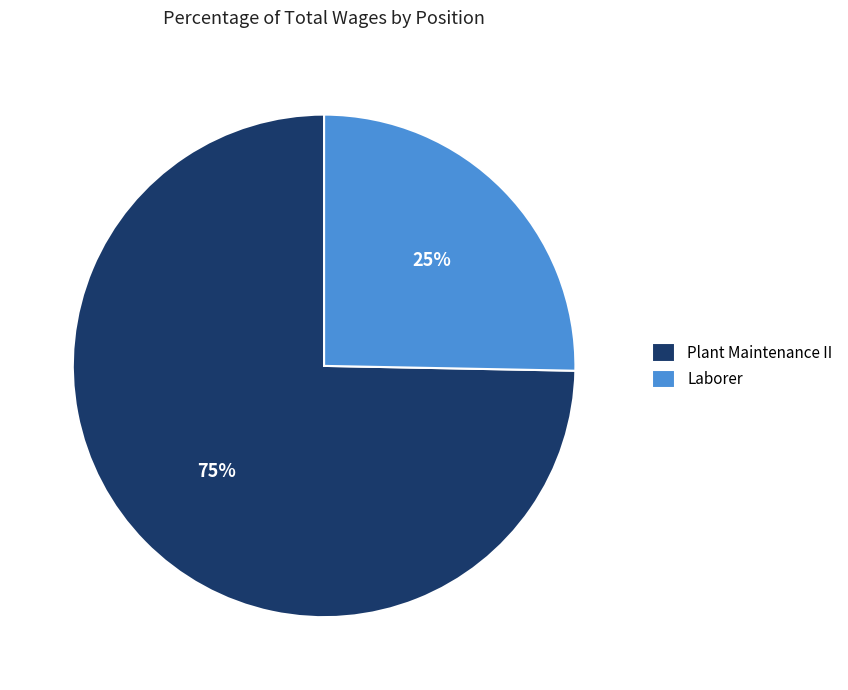

Is the sum of Laborer and Plant Maintenance II greater than half?

Yes